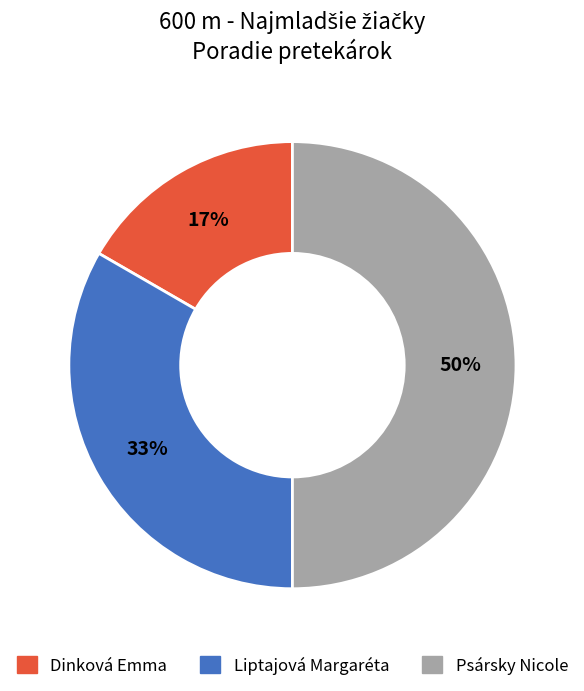

Between Dinková Emma and Liptajová Margaréta, which is larger?

Liptajová Margaréta